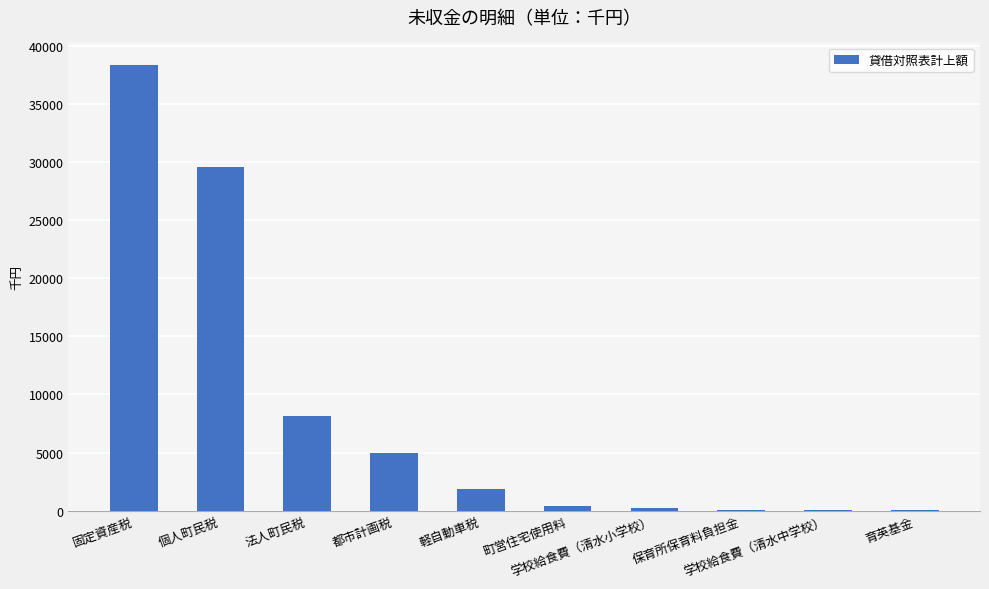

What is the maximum value shown in the chart?

38393